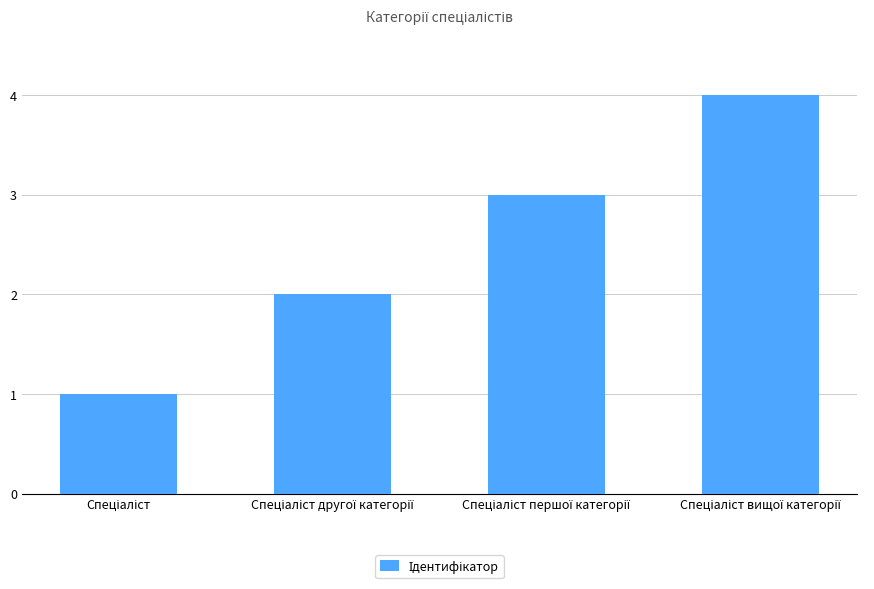

What is the difference between the second highest and second lowest values?

1